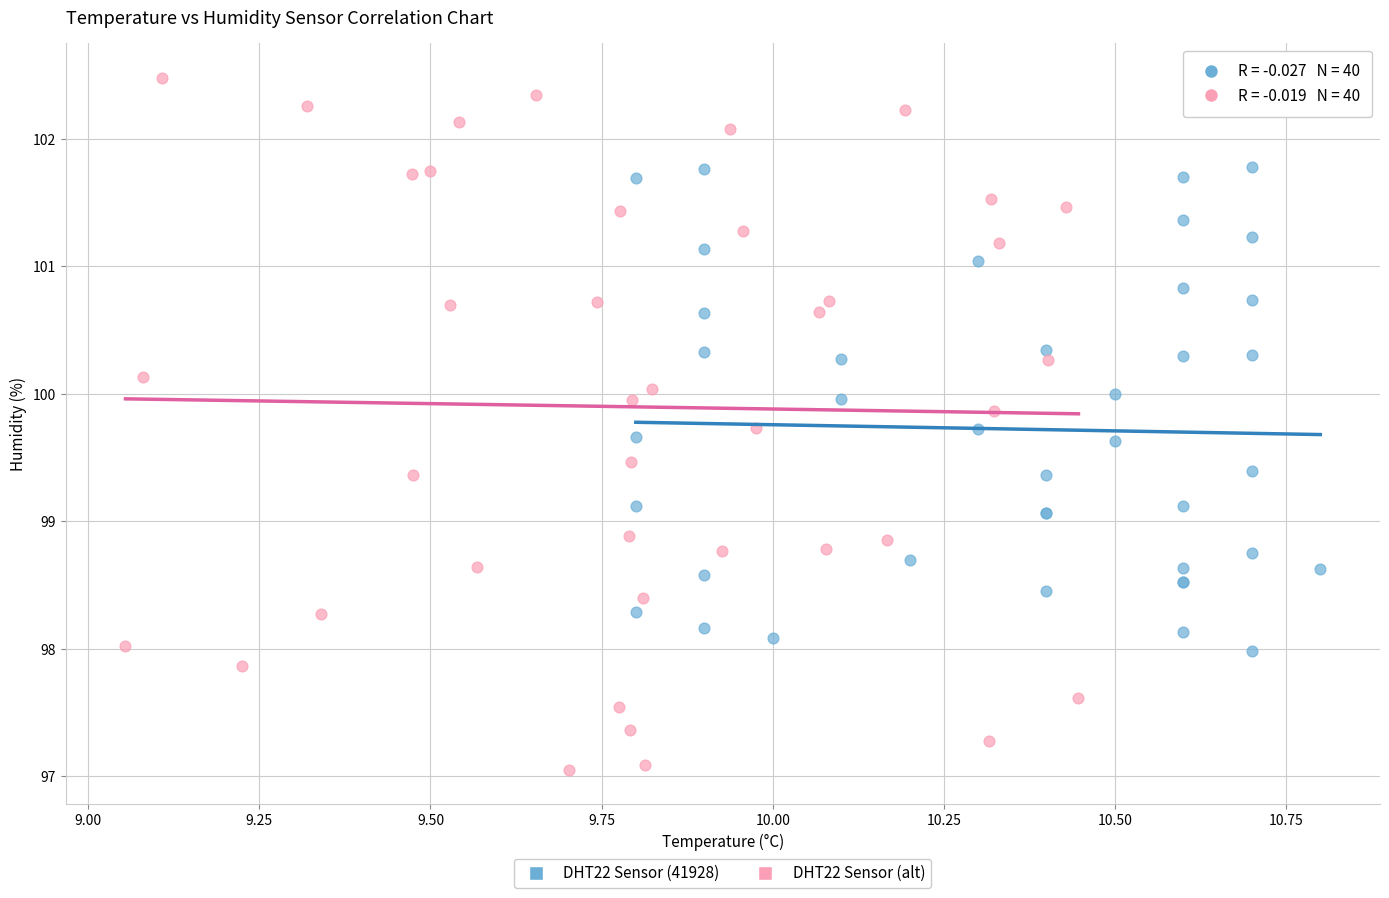

Which series contains the lowest Y value?

DHT22 Sensor (alt)